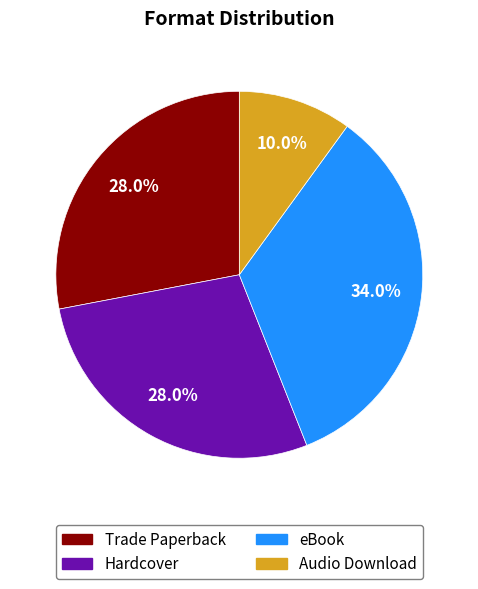

What is the smallest slice in the pie chart?

Audio Download